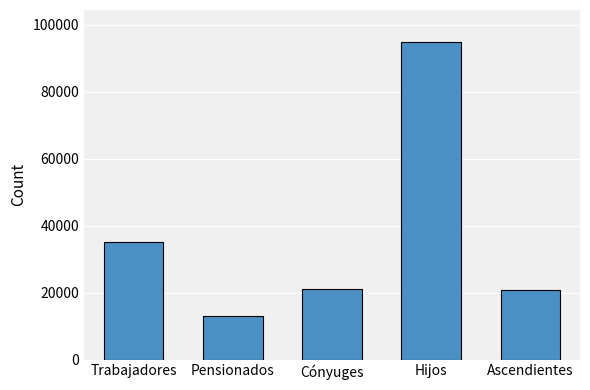

What is the maximum value shown in the chart?

94864